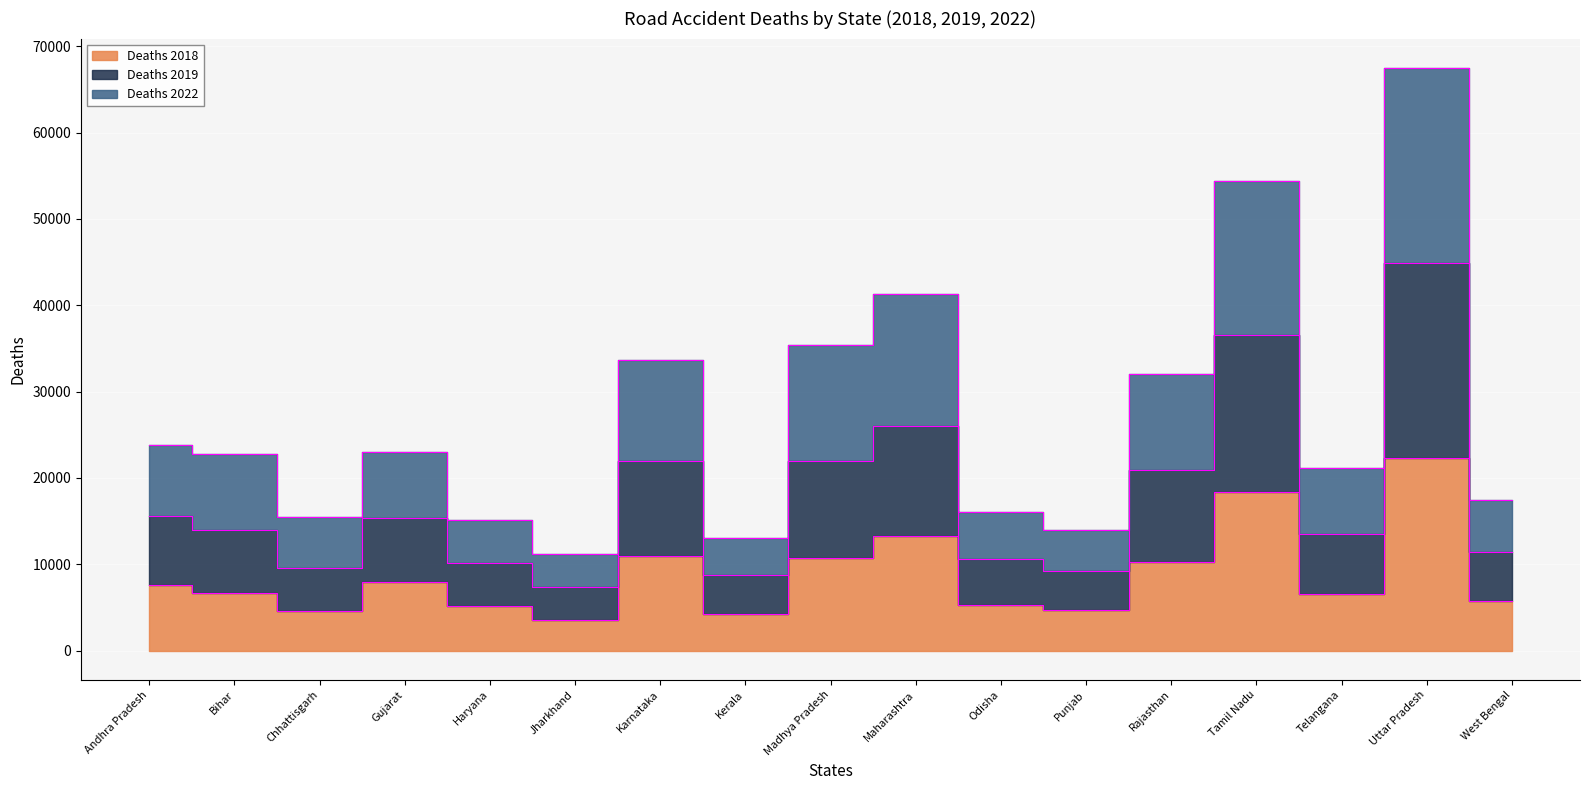

How many data points does each series have?

17